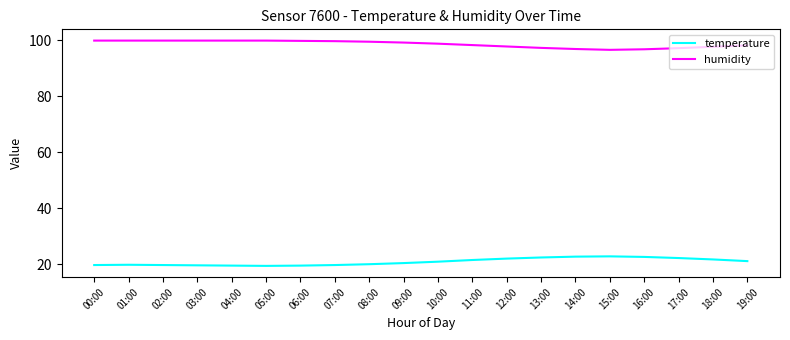

What position from the right is 01:00?

19